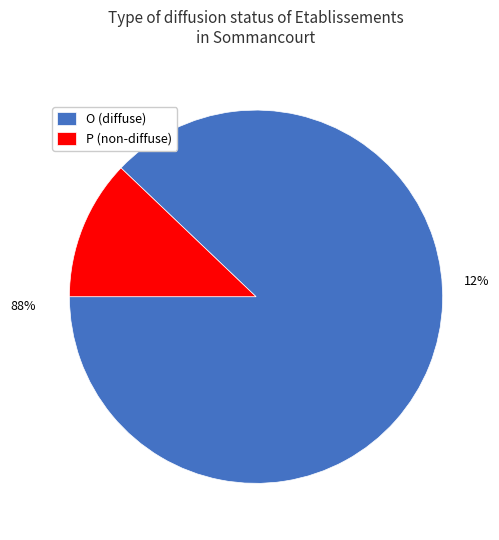

Count the number of slices in the pie.

2